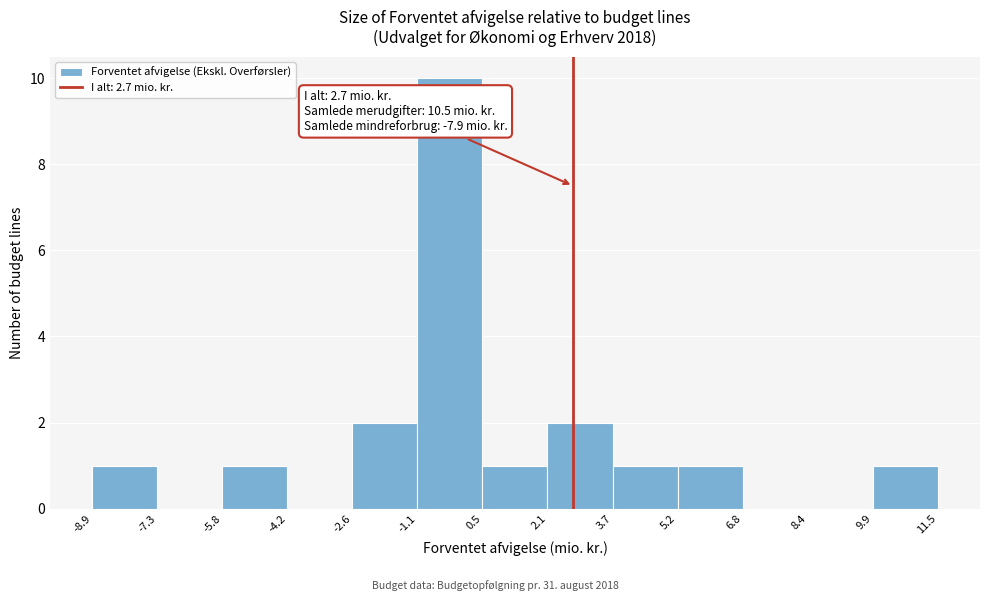

Which range on the x-axis has the tallest bar?

-1.1 to 0.5